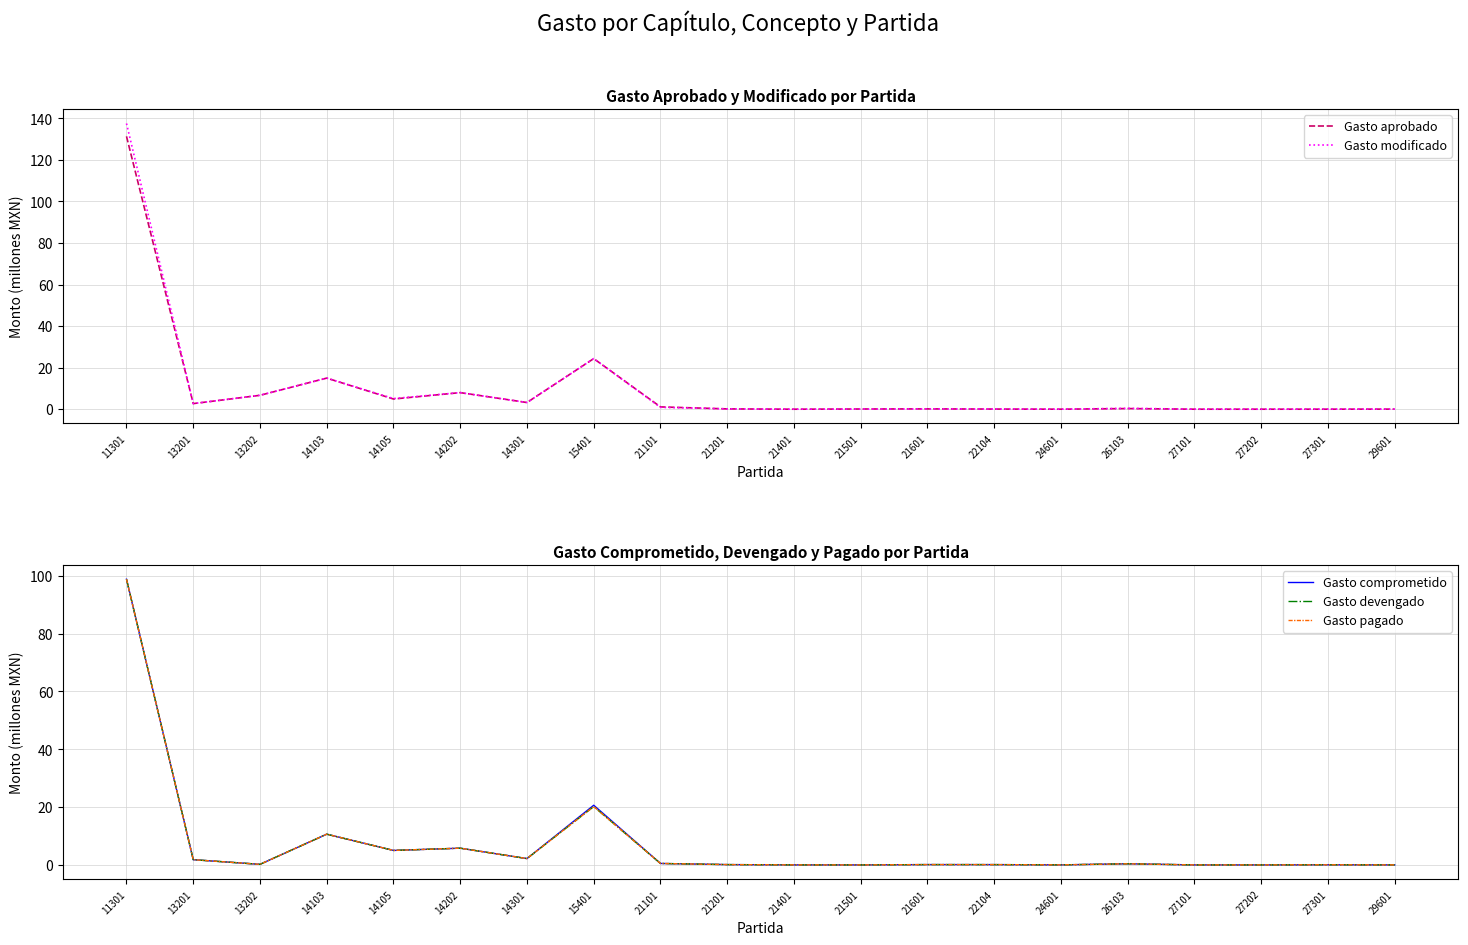

Rank the categories by Gasto aprobado value from highest to lowest.

11301, 15401, 14103, 14202, 13202, 14105, 14301, 13201, 21101, 26103, 21201, 21601, 21501, 22104, 29601, 27301, 24601, 27101, 27202, 21401